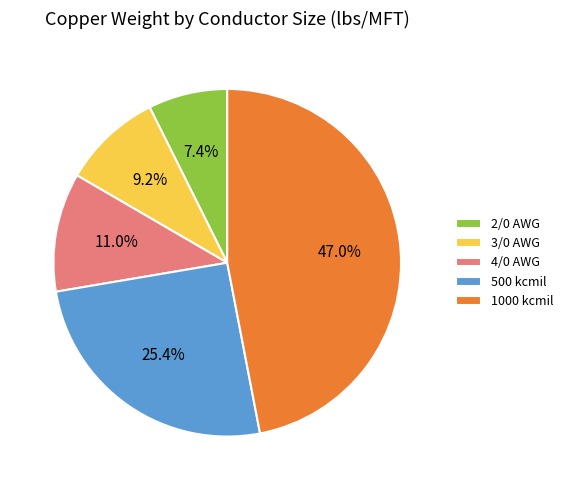

Between 500 kcmil and 1000 kcmil, which is larger?

1000 kcmil